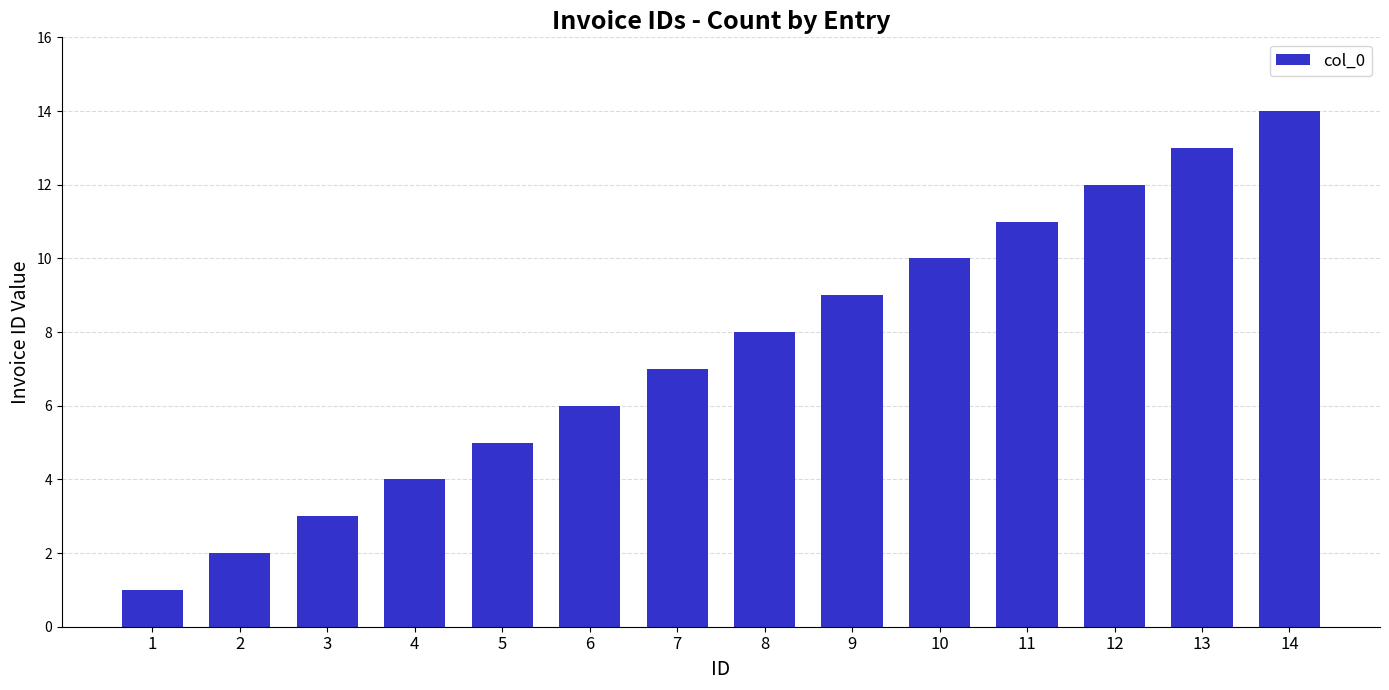

True or false: the data shows 9 at 9.

True